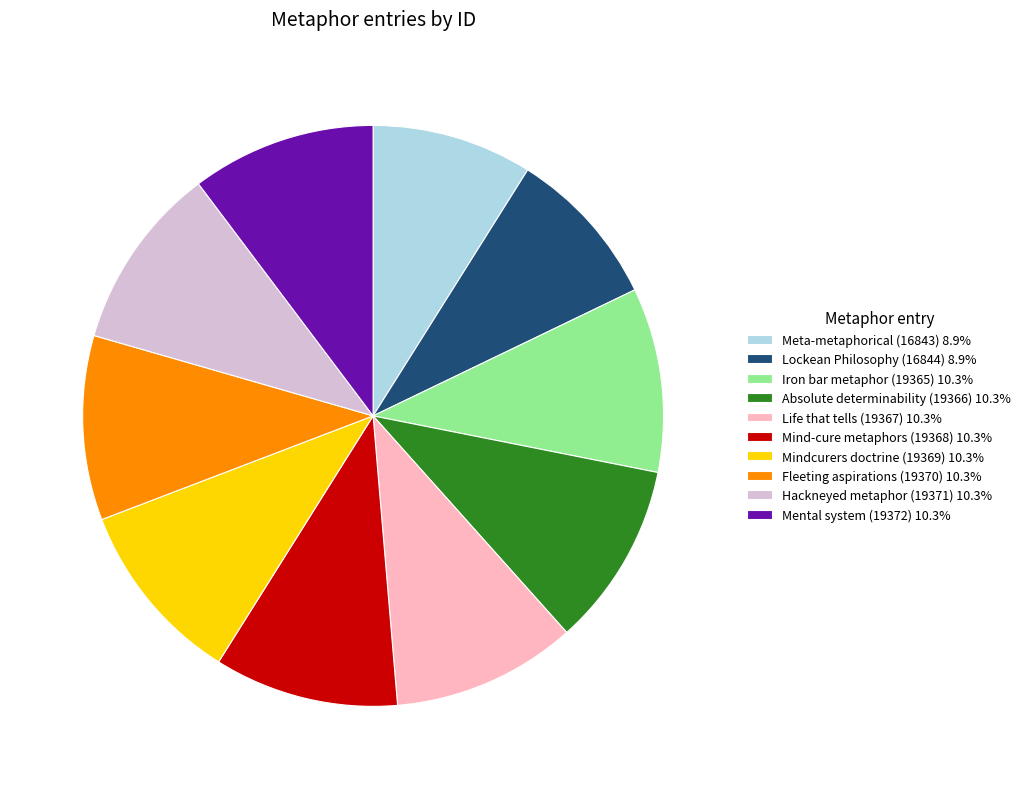

Does Iron bar metaphor (19365) 10.3% account for over 50% of the chart?

No